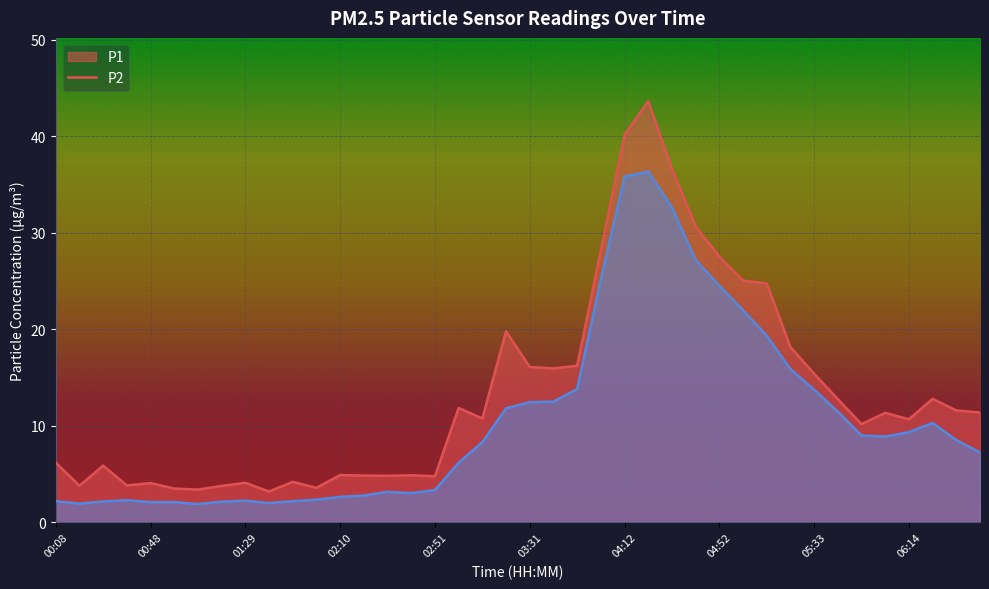

Is it true that P2 equals 1.0 at 01:19?

False